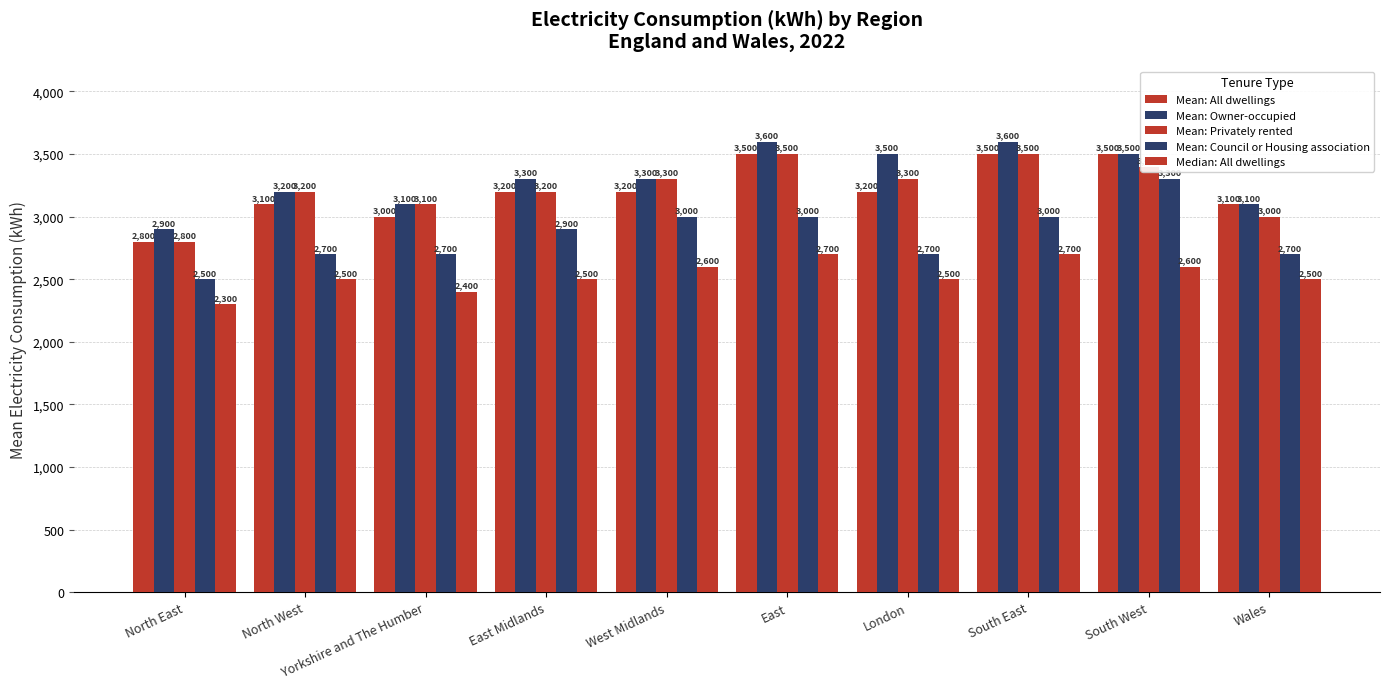

How many bars are there in each group?

5